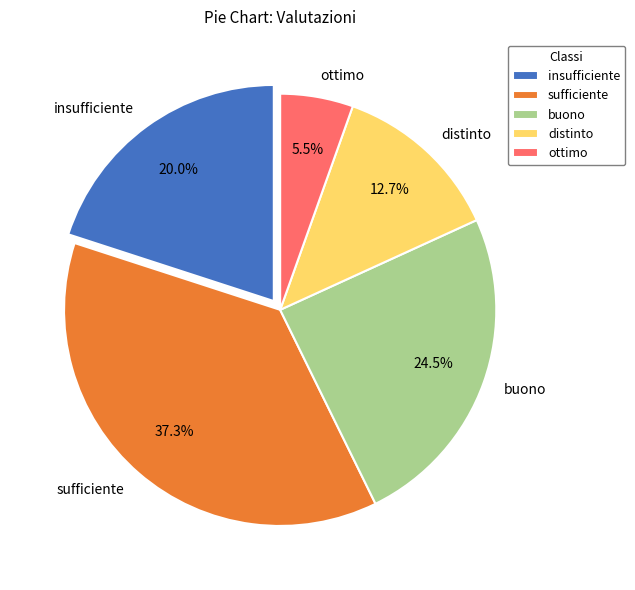

Rank the categories by value from lowest to highest.

ottimo, distinto, insufficiente, buono, sufficiente